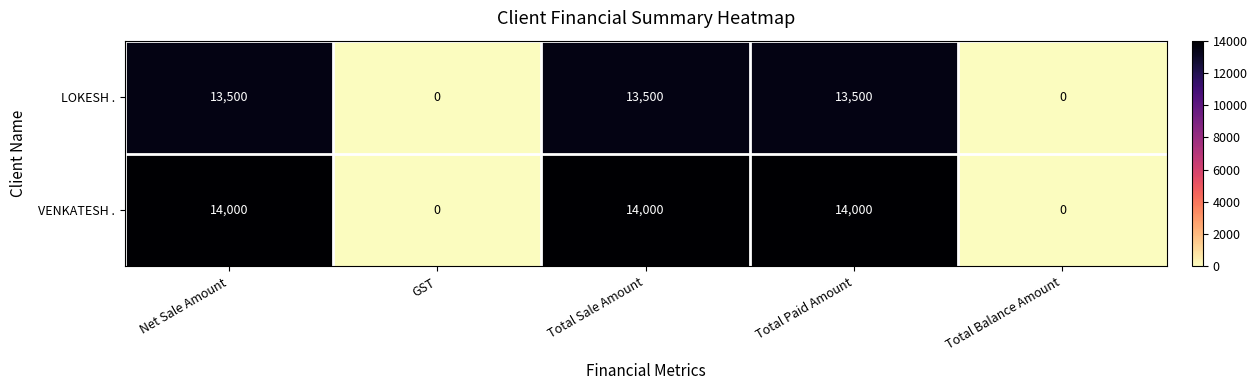

List the series in order of their overall mean, lowest first.

LOKESH ., VENKATESH .